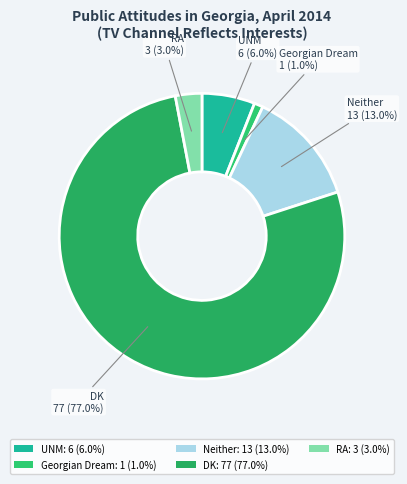

To the nearest percent, what portion does UNM represent?

6%